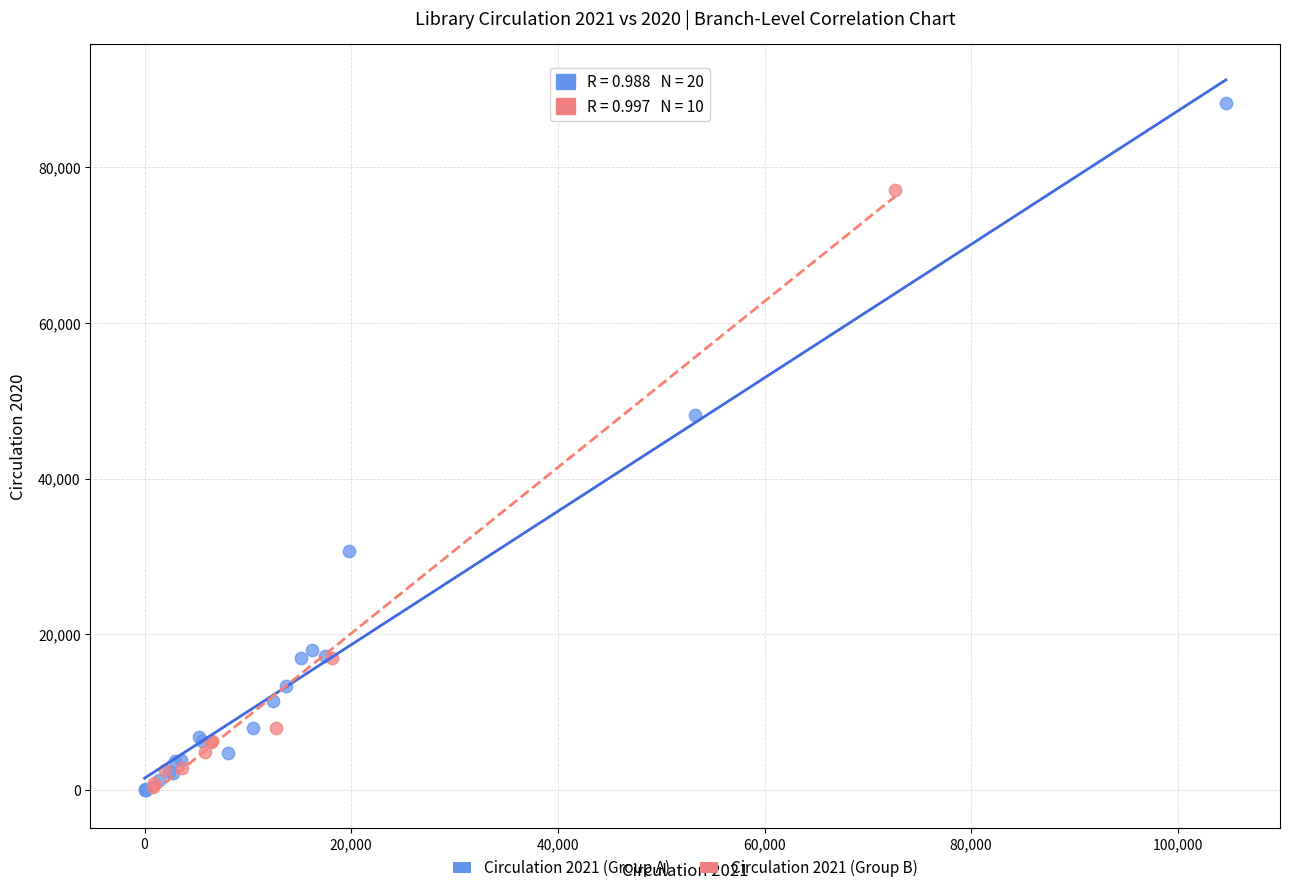

Which series reaches the maximum Y coordinate?

Circulation 2021 (Group A)